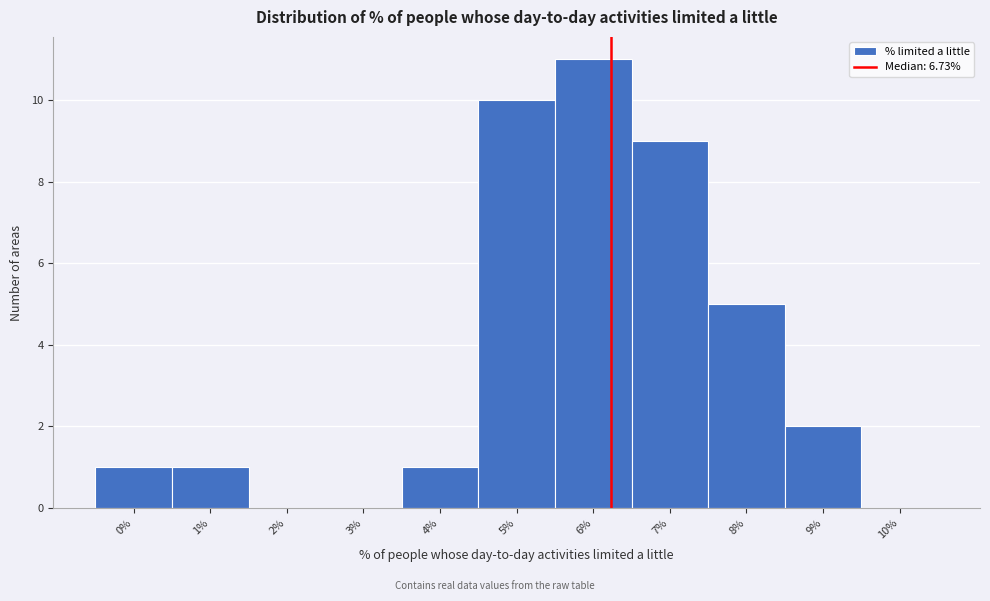

Reading left to right, list all the values displayed in this chart.

0%=1	1%=1	2%=0	3%=0	4%=1	5%=10	6%=11	7%=9	8%=5	9%=2	10%=0